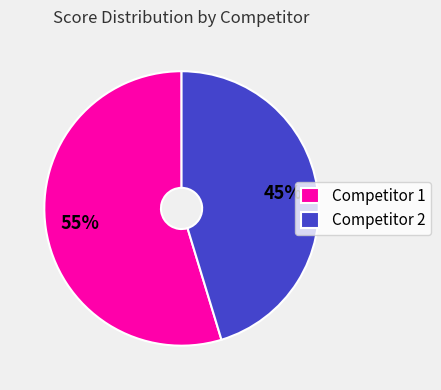

Is the sum of Competitor 2 and Competitor 1 greater than half?

Yes